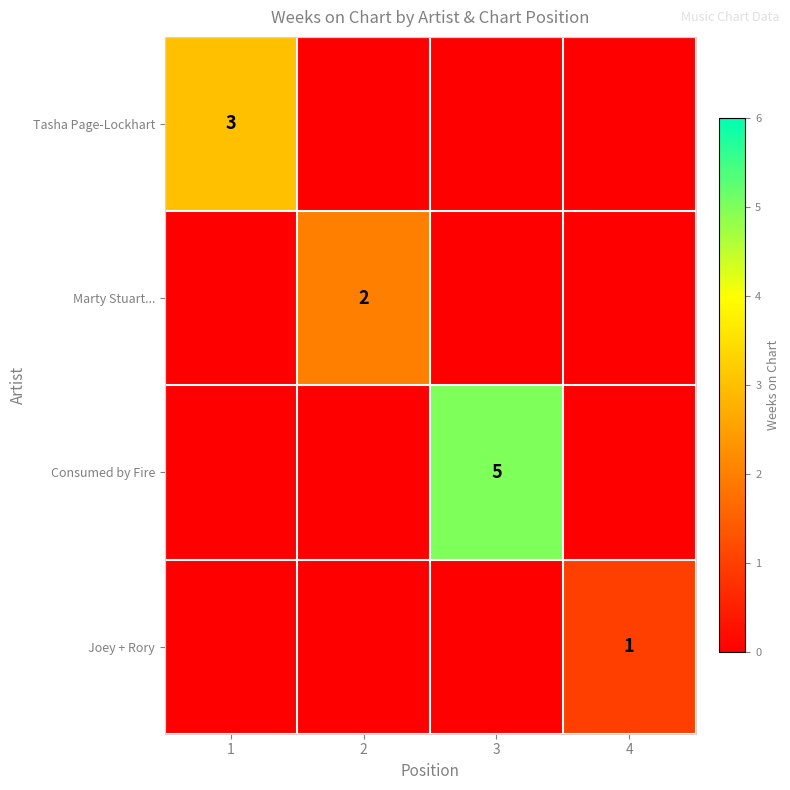

True or false: Tasha Page-Lockhart has a value of 3 at 1.

True